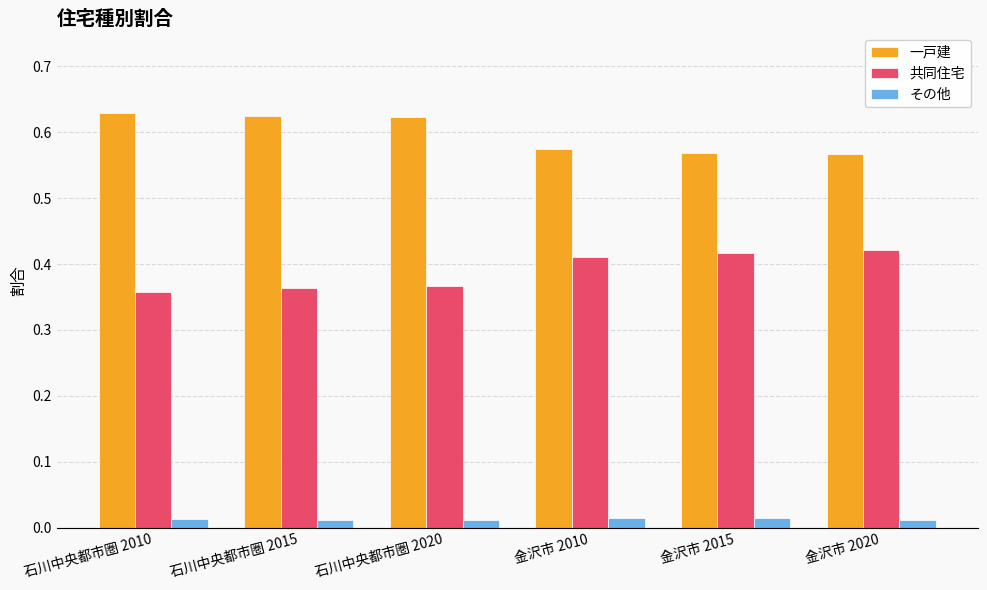

The 一戸建 series shows 0.4 at 石川中央都市圏 2015. True or false?

False